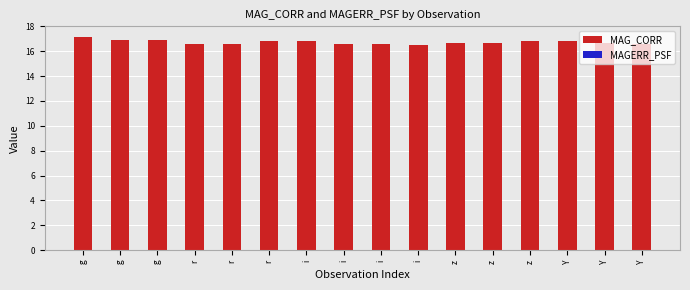

How many data points does each series have?

16